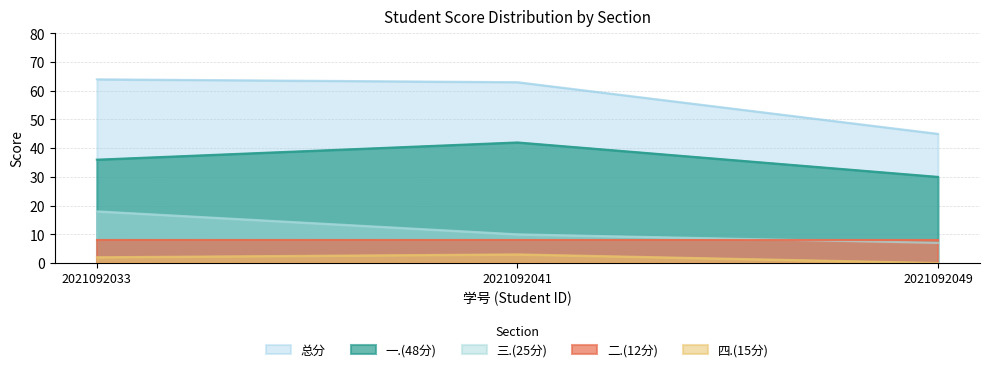

Is it true that 三.(25分) equals 6 at 2021092033?

False